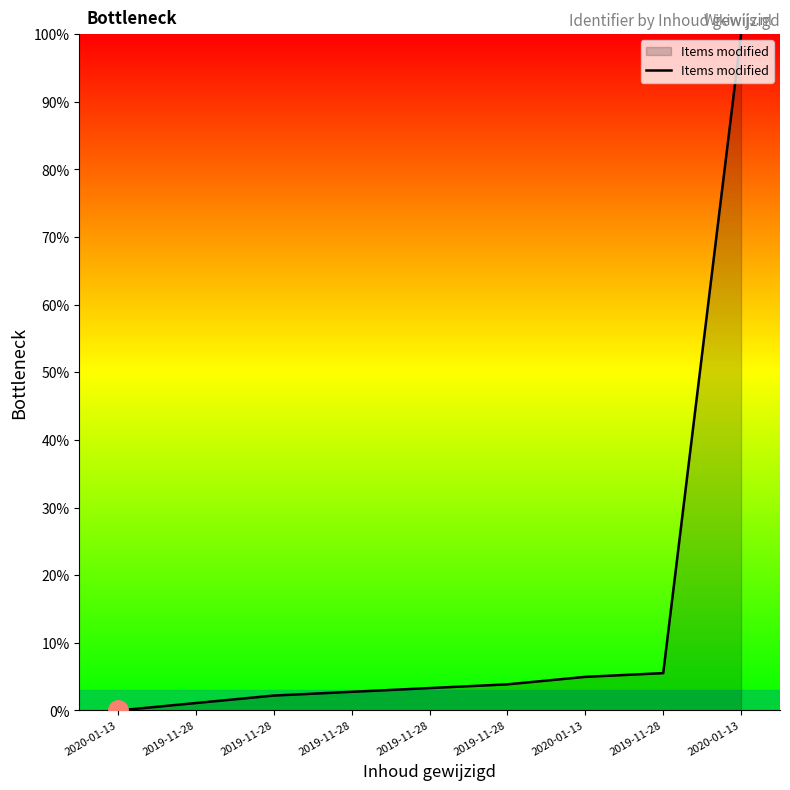

What is the difference between the maximum and minimum values?

100.0